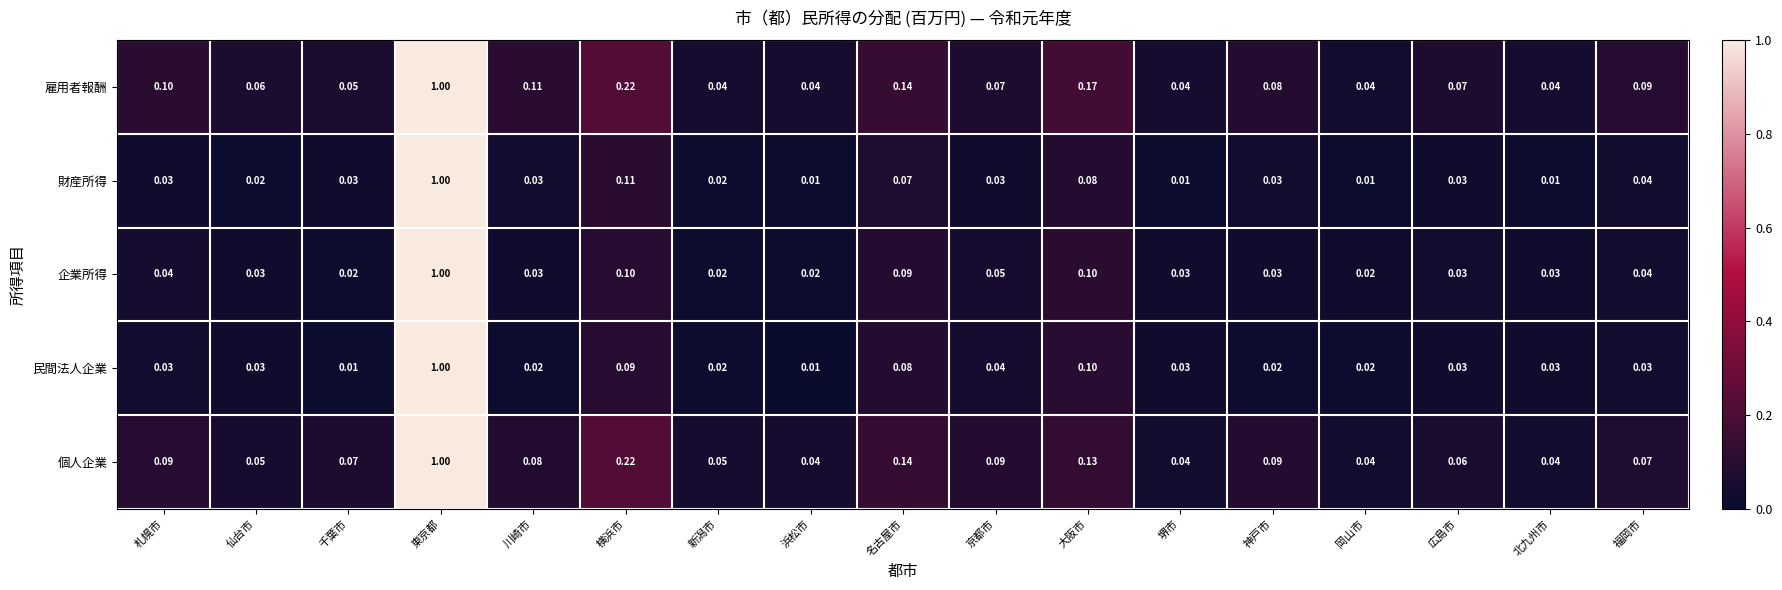

Is the value of 民間法人企業 at 札幌市 greater than the value of 企業所得 at 千葉市?

Yes